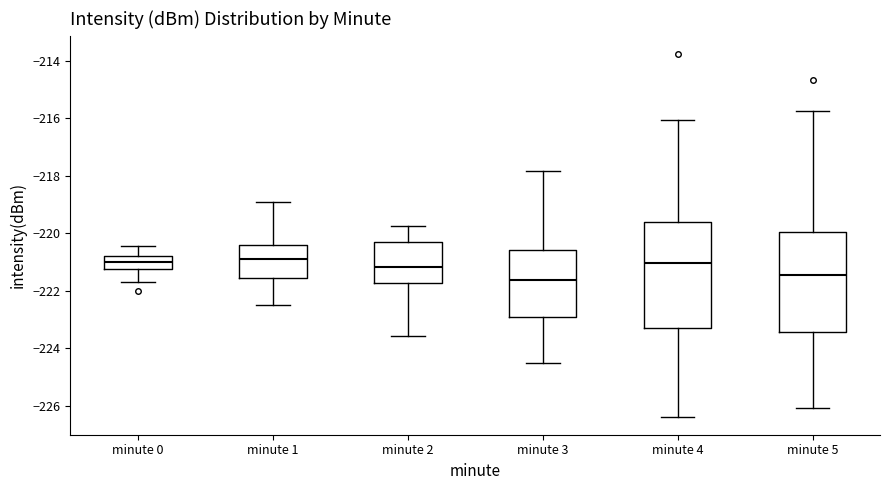

Reading left to right, transcribe this box plot: for each box, give where its median line is, the range the box spans, and where its two whiskers end, as read against the y-axis. The values are not printed on the chart, so give them approximately, as read against the axis.

minute 0: median -221.0, box -221.2 to -220.8, whiskers -221.6 to -220.4
minute 1: median -220.8, box -221.6 to -220.4, whiskers -222.4 to -219.0
minute 2: median -221.2, box -221.8 to -220.4, whiskers -223.6 to -219.8
minute 3: median -221.6, box -222.8 to -220.6, whiskers -224.4 to -217.8
minute 4: median -221.0, box -223.2 to -219.6, whiskers -226.4 to -216.0
minute 5: median -221.4, box -223.4 to -220.0, whiskers -226.0 to -215.8